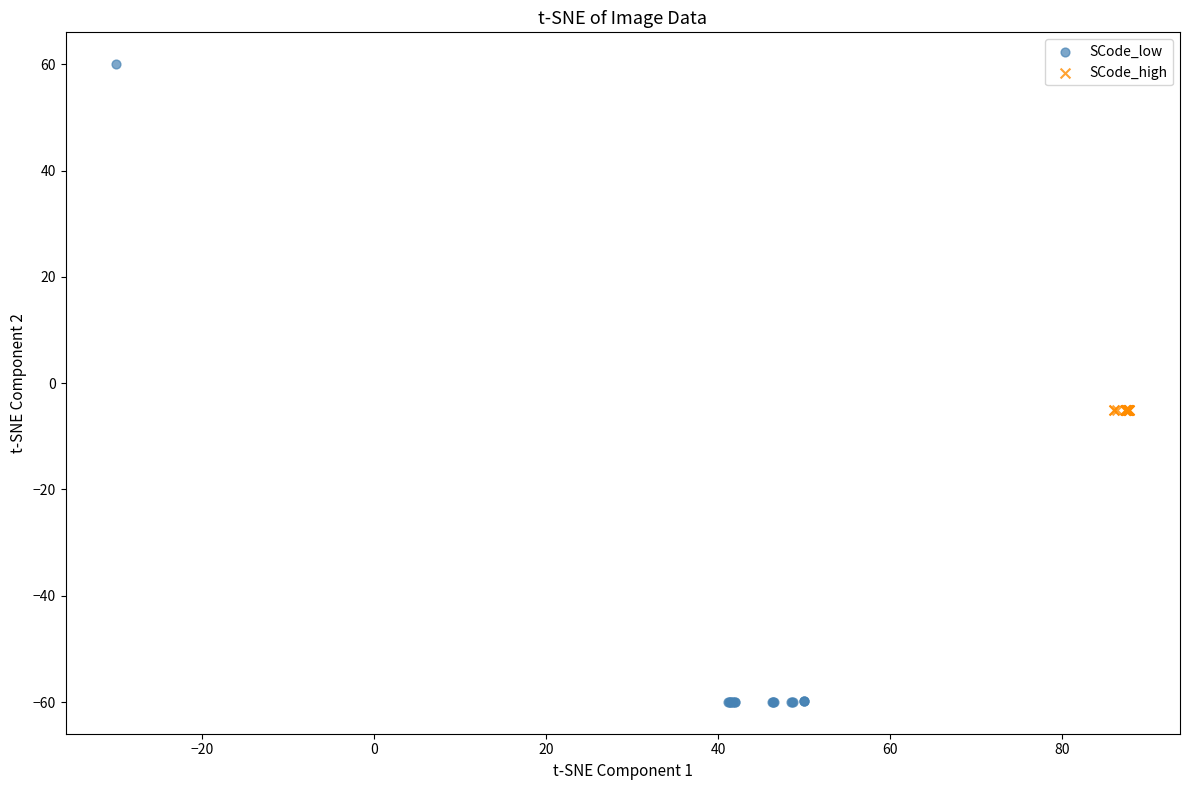

Which series has the largest Y range (max minus min)?

SCode_low